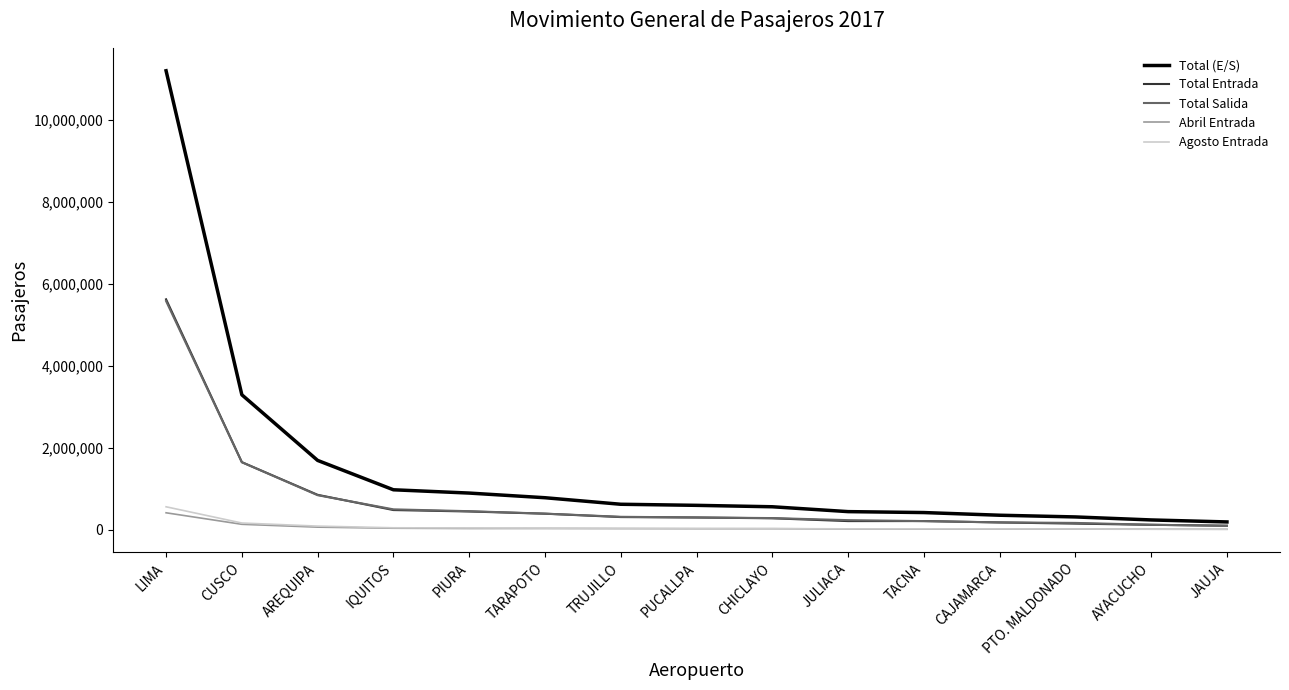

True or false: Total Salida has a value of 281442 at CHICLAYO.

True